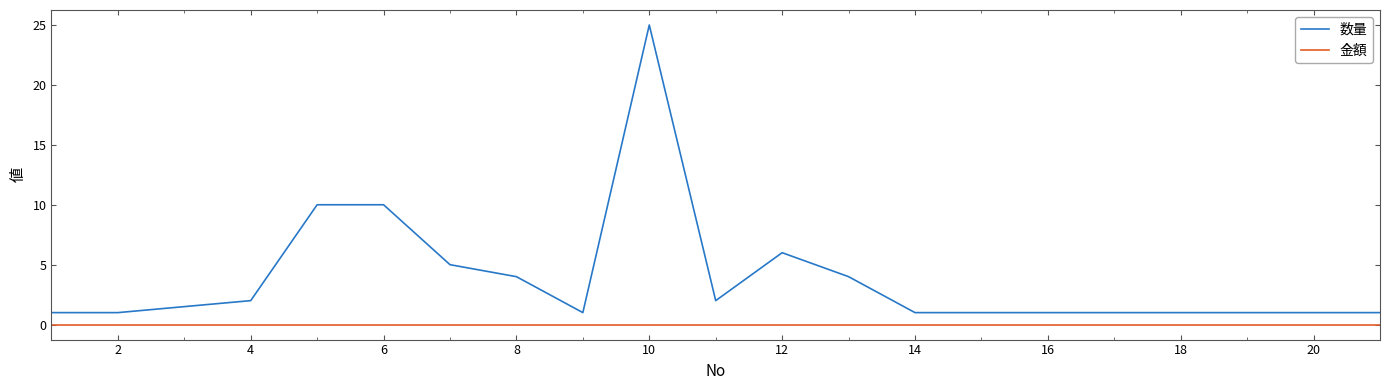

Does the chart have visible grid lines?

No